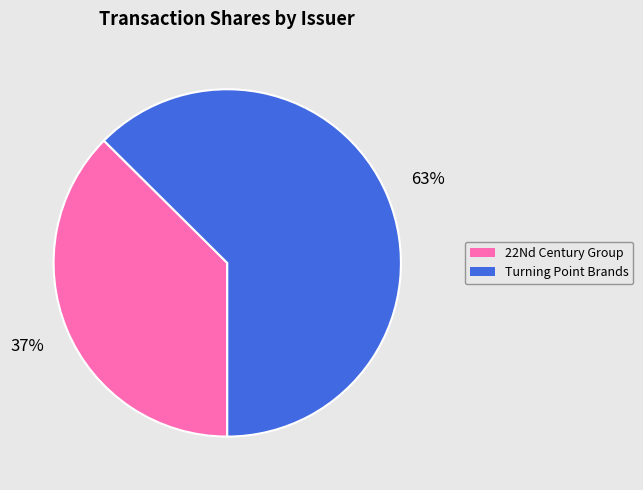

To the nearest percent, what is the average slice percentage?

50%